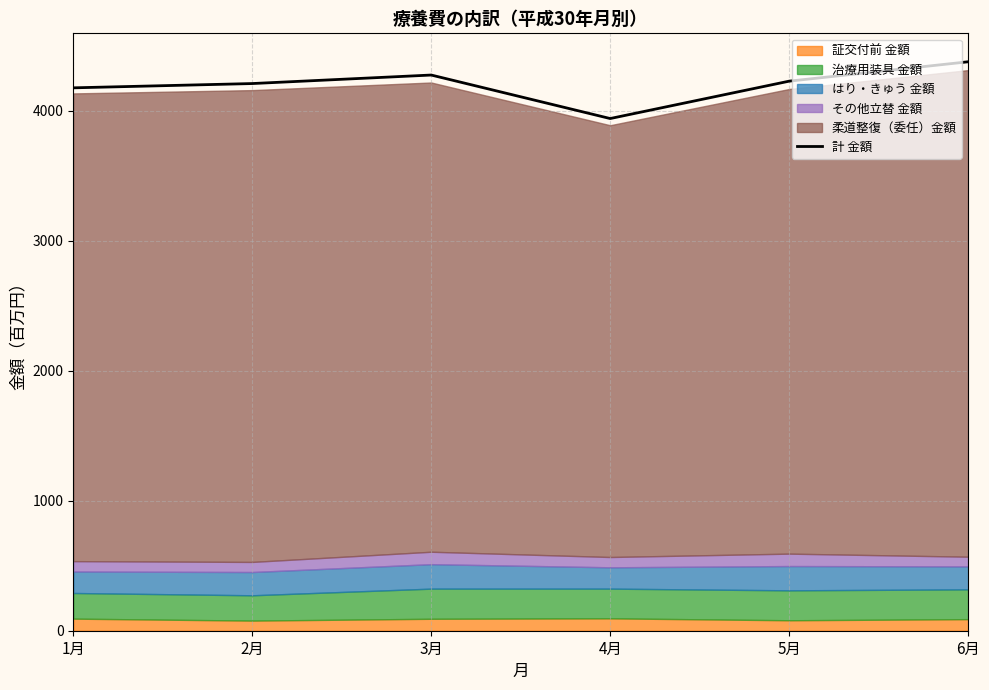

Rank the categories by value from lowest to highest.

4月, 1月, 2月, 5月, 3月, 6月